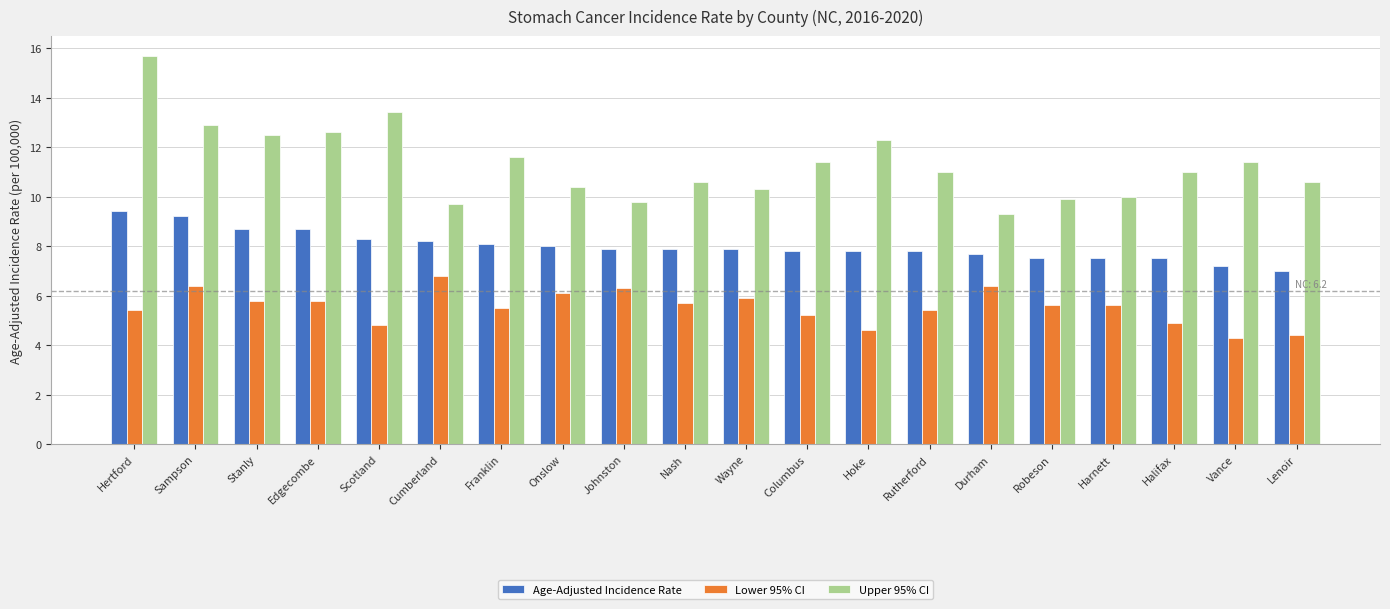

Is the value of Lower 95% CI at Robeson greater than the value of Age-Adjusted Incidence Rate at Harnett?

No